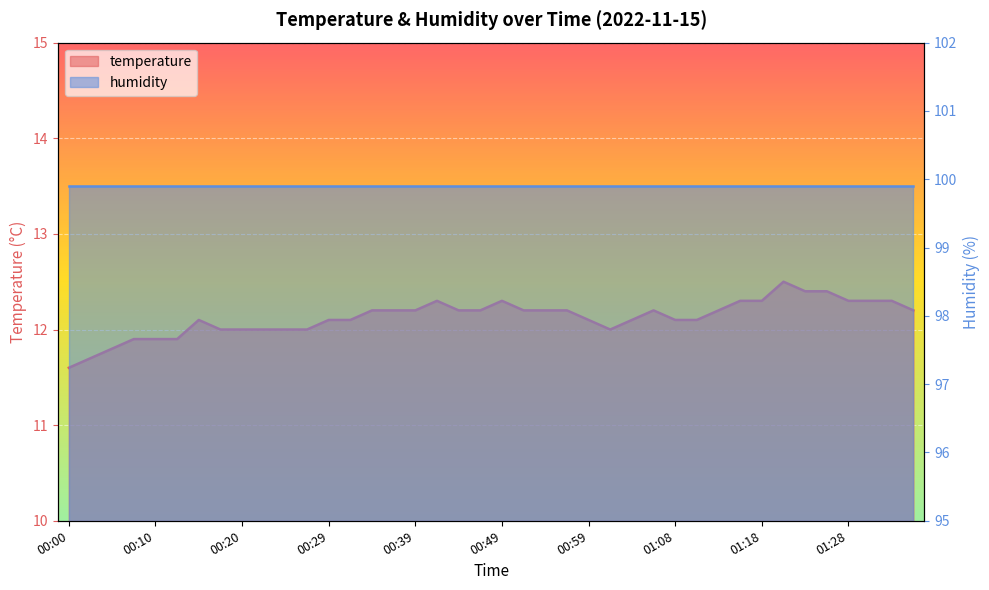

Which label corresponds to the largest value in the chart?

01:21